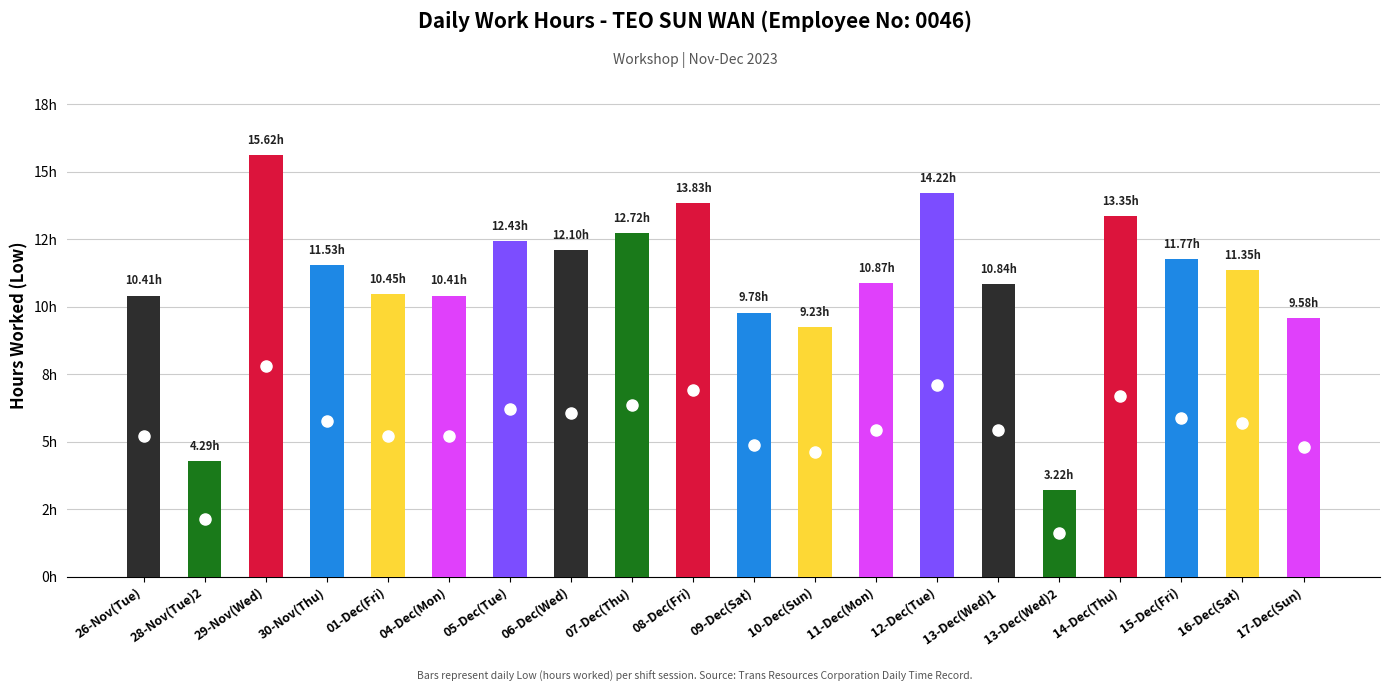

Reading right to left, transcribe all the data shown in this chart.

17-Dec(Sun)=9.6	16-Dec(Sat)=11.3	15-Dec(Fri)=11.8	14-Dec(Thu)=13.3	13-Dec(Wed)2=3.2	13-Dec(Wed)1=10.8	12-Dec(Tue)=14.2	11-Dec(Mon)=10.9	10-Dec(Sun)=9.2	09-Dec(Sat)=9.8	08-Dec(Fri)=13.8	07-Dec(Thu)=12.7	06-Dec(Wed)=12.1	05-Dec(Tue)=12.4	04-Dec(Mon)=10.4	01-Dec(Fri)=10.4	30-Nov(Thu)=11.5	29-Nov(Wed)=15.6	28-Nov(Tue)2=4.3	26-Nov(Tue)=10.4